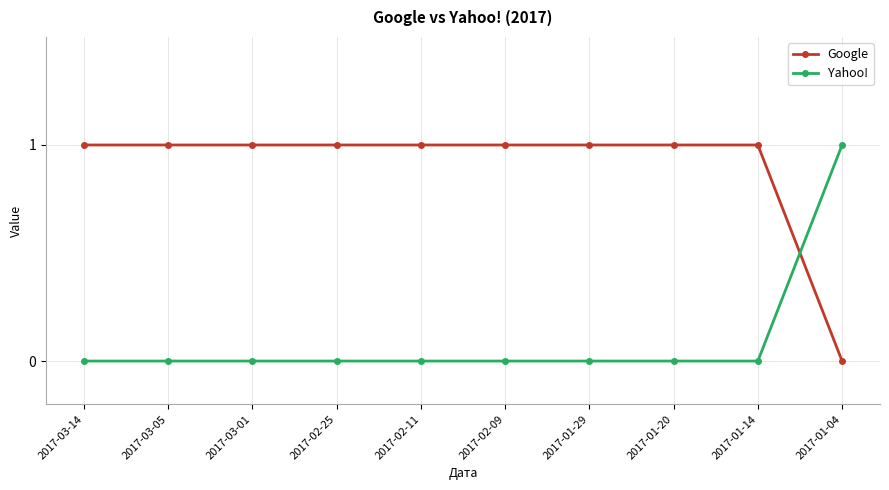

At how many categories does at least one series exceed 0?

10